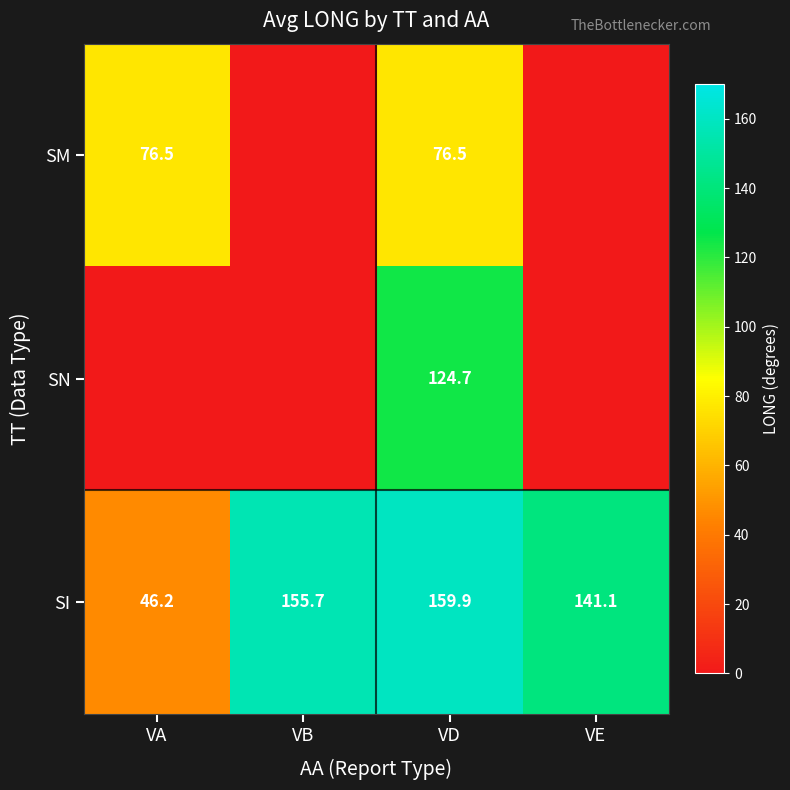

At VD, list the series in order from largest to smallest.

SI, SN, SM